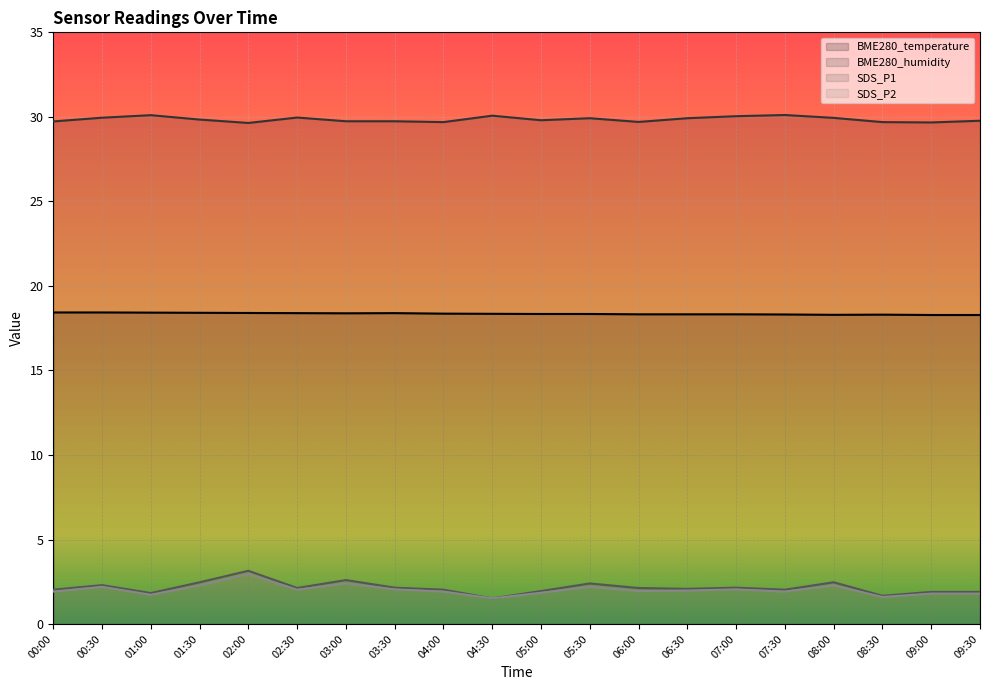

What is the average value of the BME280_temperature series?

18.4